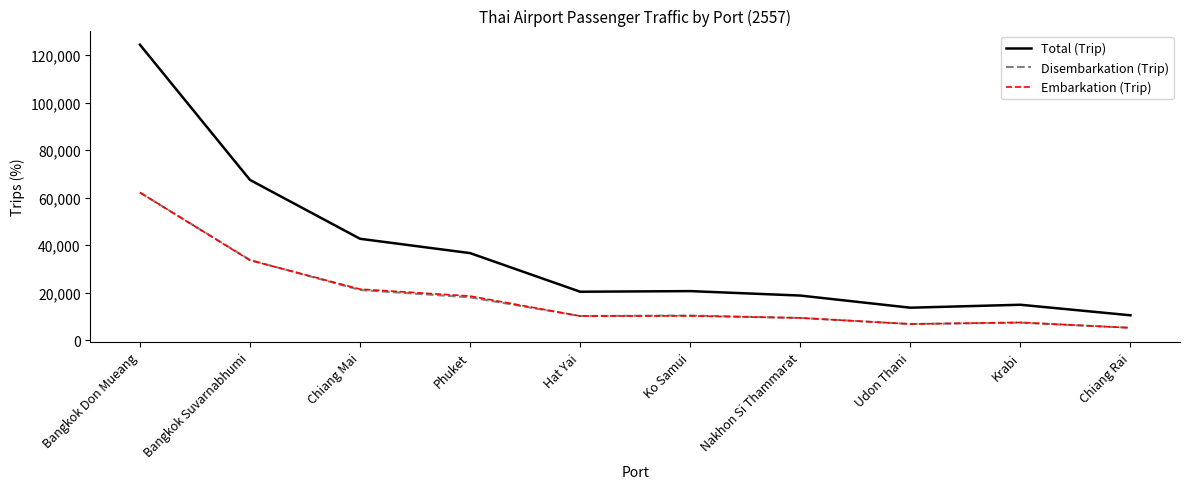

What is the difference between the highest and lowest values at Phuket?

18626